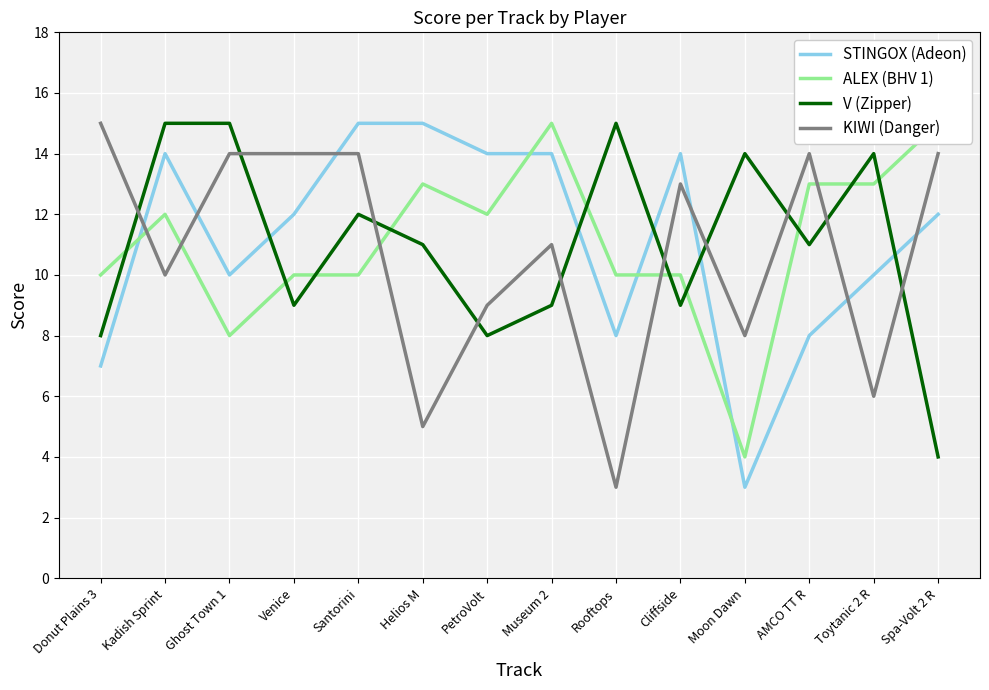

What is the label of the 8th point from the right?

PetroVolt